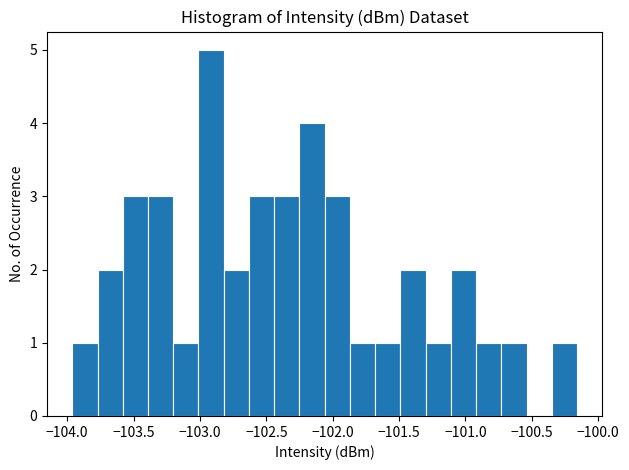

Around what value on the x-axis is the tallest bar? Give the approximate position of its centre, as read against the axis.

-102.90